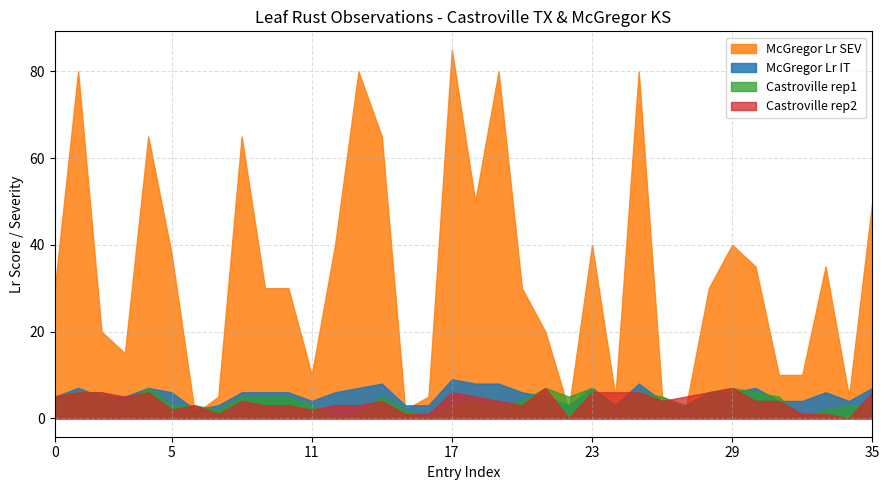

Which series has the largest total across all categories?

McGregor Lr SEV